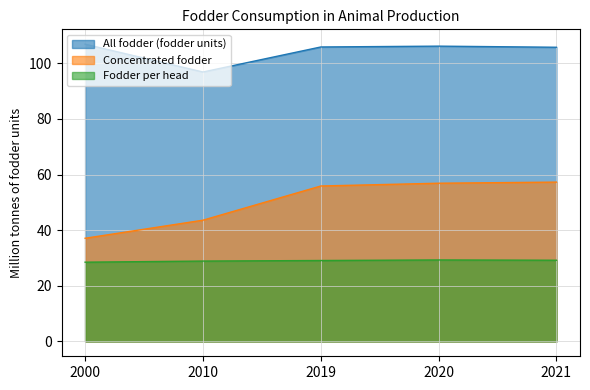

Which label corresponds to the smallest value in the chart?

2000